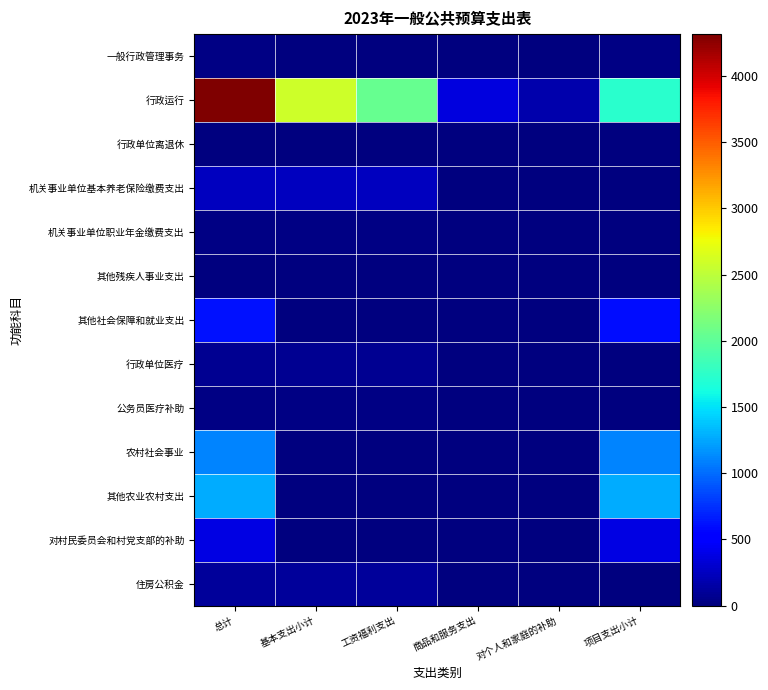

Which has a higher value, 项目支出小计 or 对个人和家庭的补助?

项目支出小计